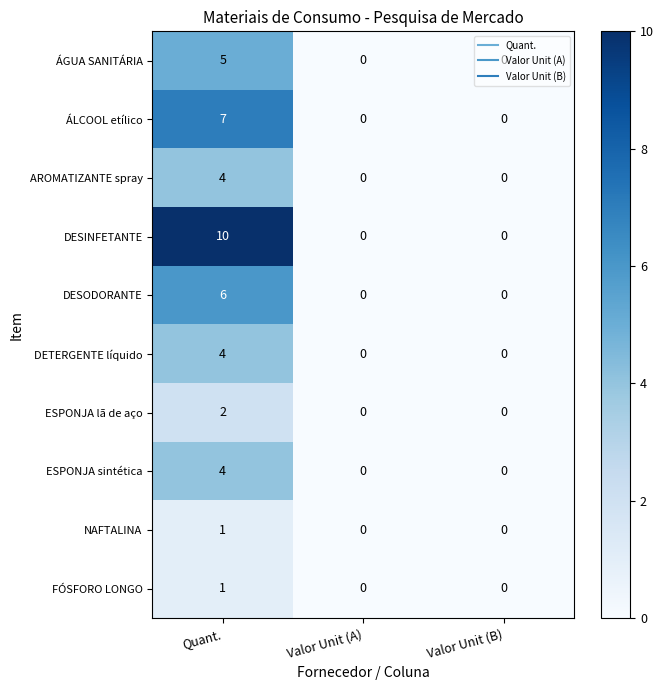

What is the greatest value displayed?

10